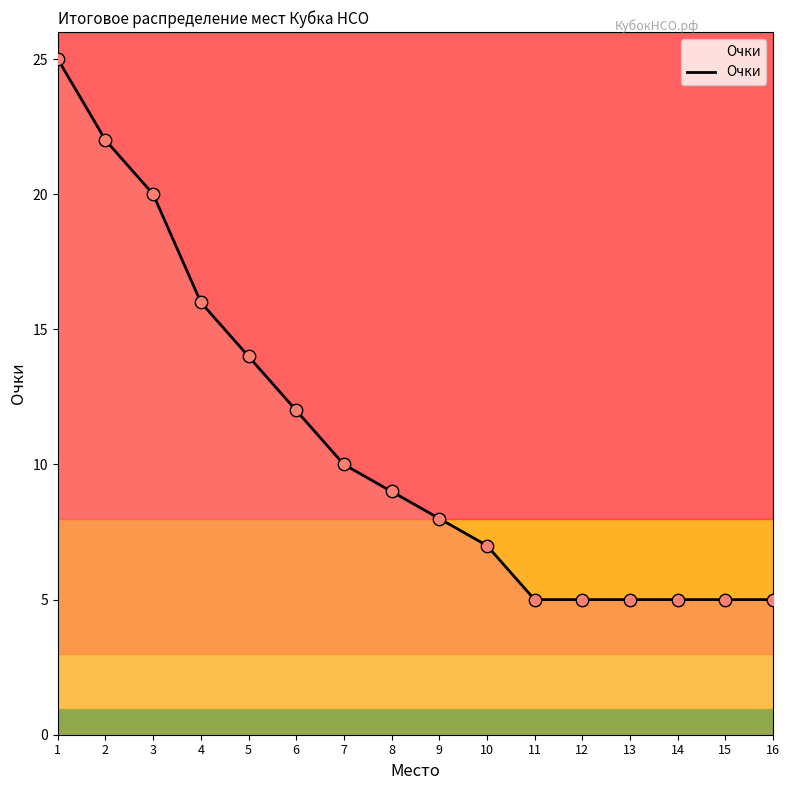

What is the change in value from 6 to 13?

-7